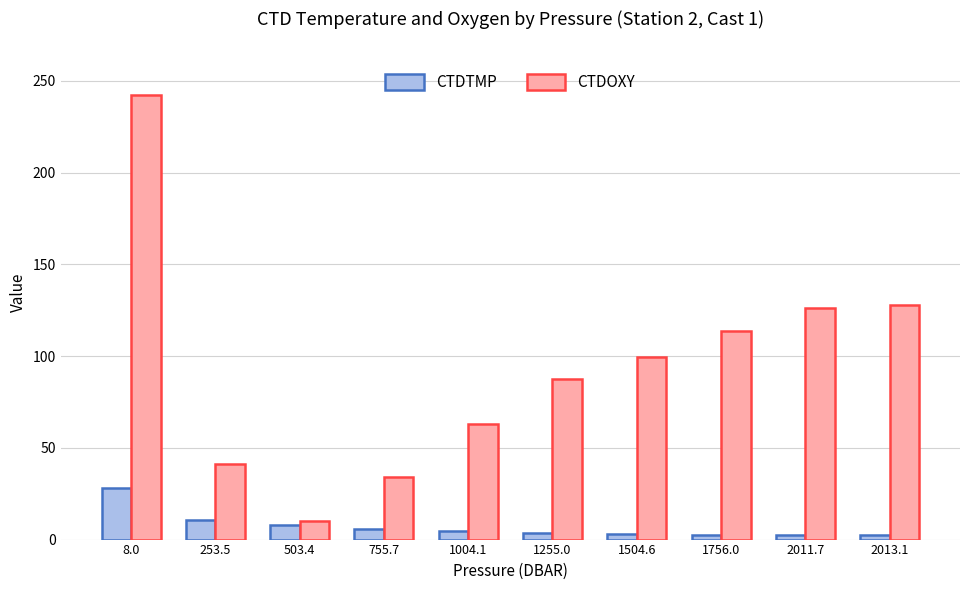

What is the total value across all series at 1504.6?

102.6